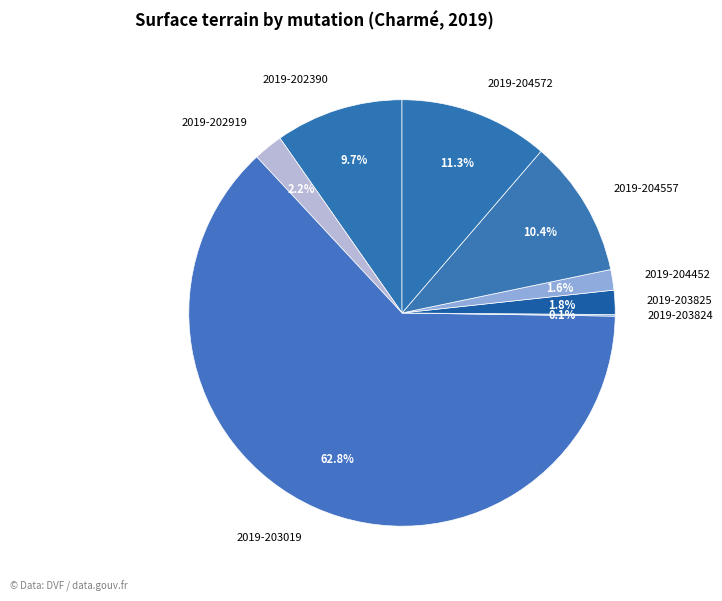

What is the largest slice in the pie chart?

2019-203019